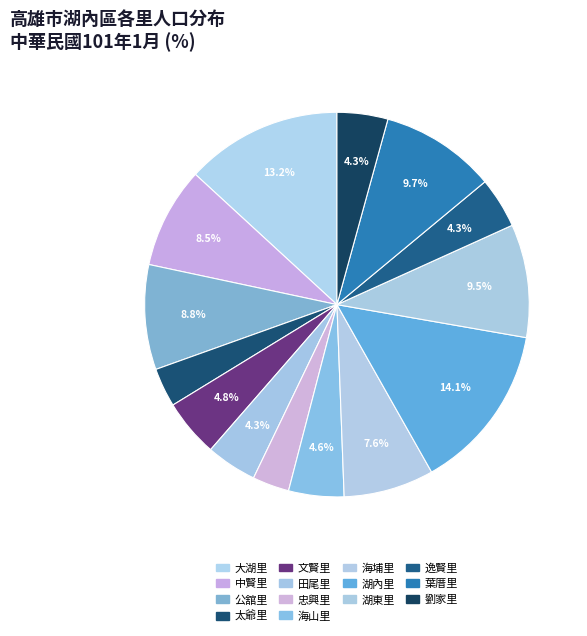

How many segments does this pie chart have?

14